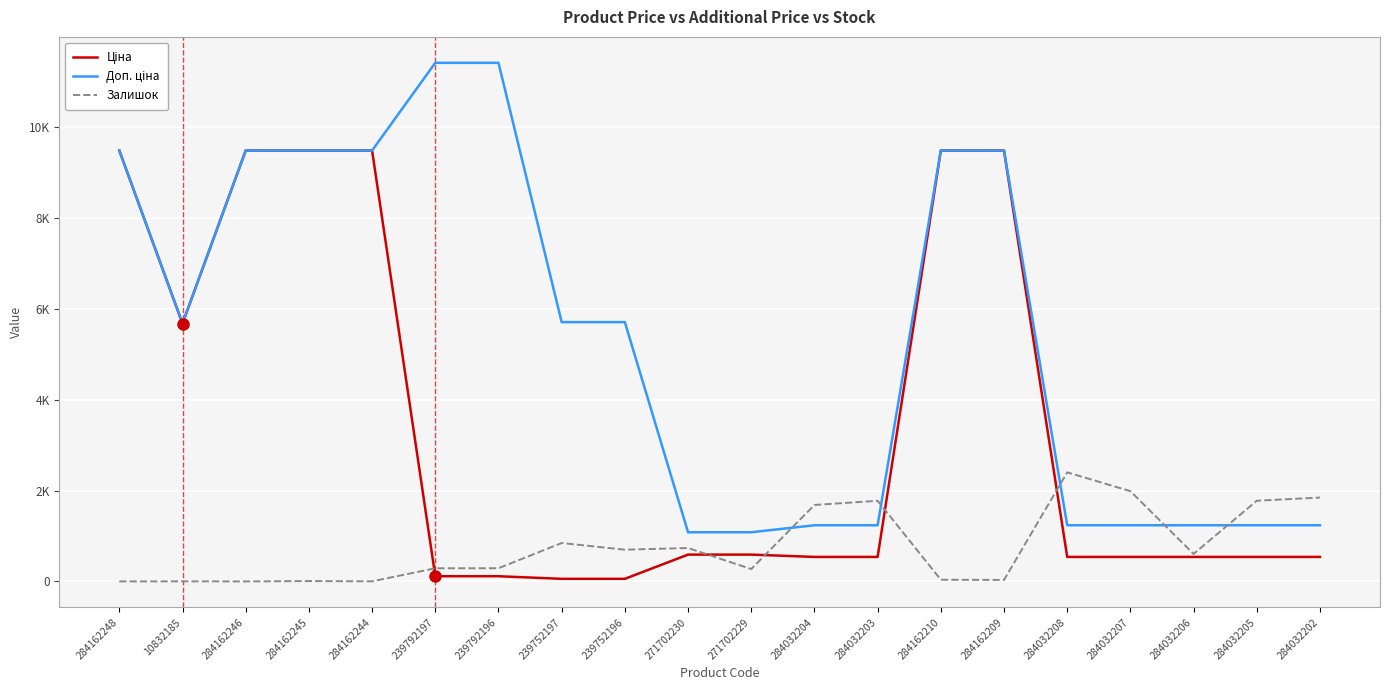

Is this an area chart (filled region under the line)?

No